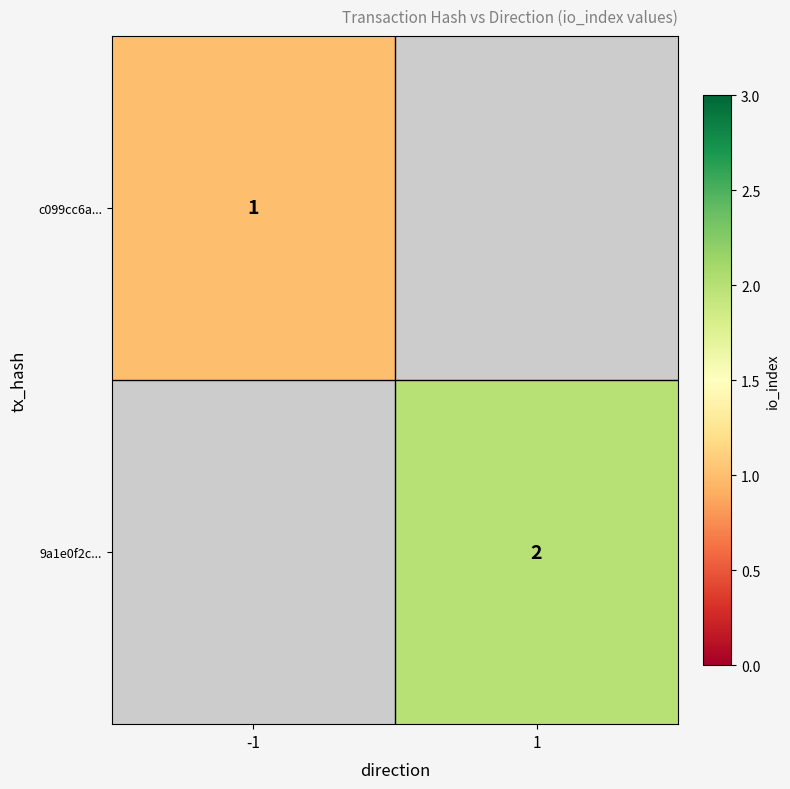

The value of c099cc6a... at -1 is 1. True or false?

True